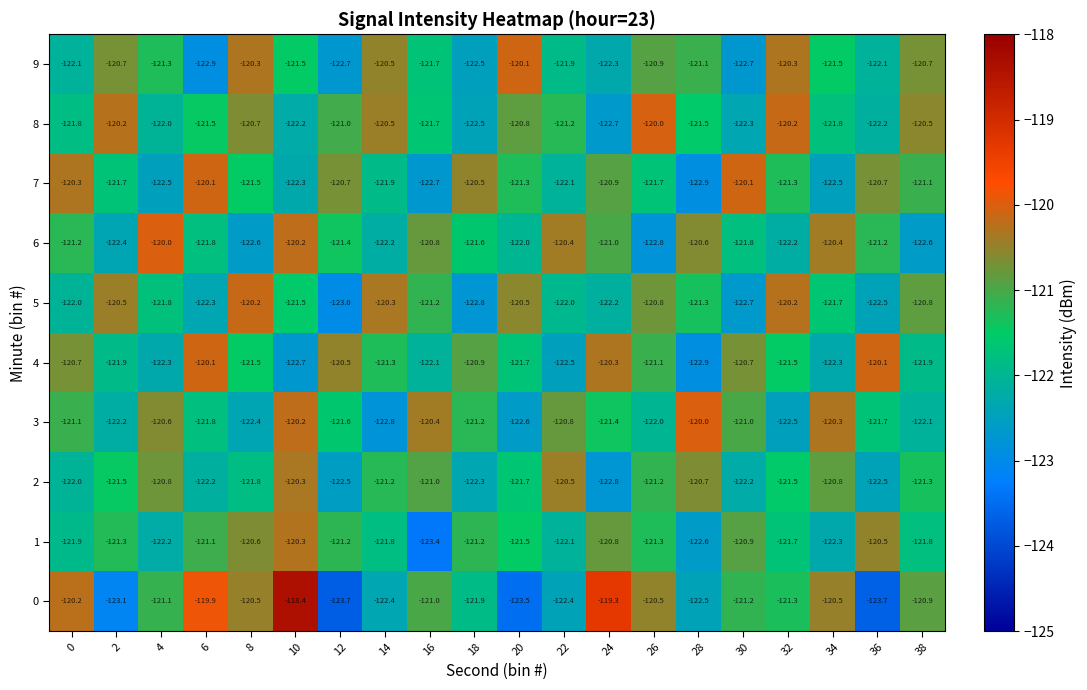

What is the total value across all series at 4?

-1214.6